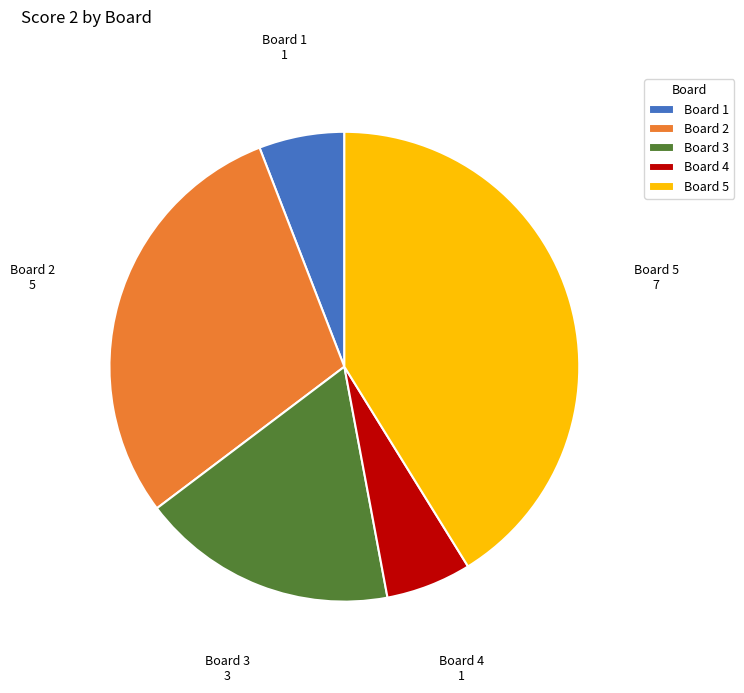

Which has a higher value, Board 5 or Board 2?

Board 5